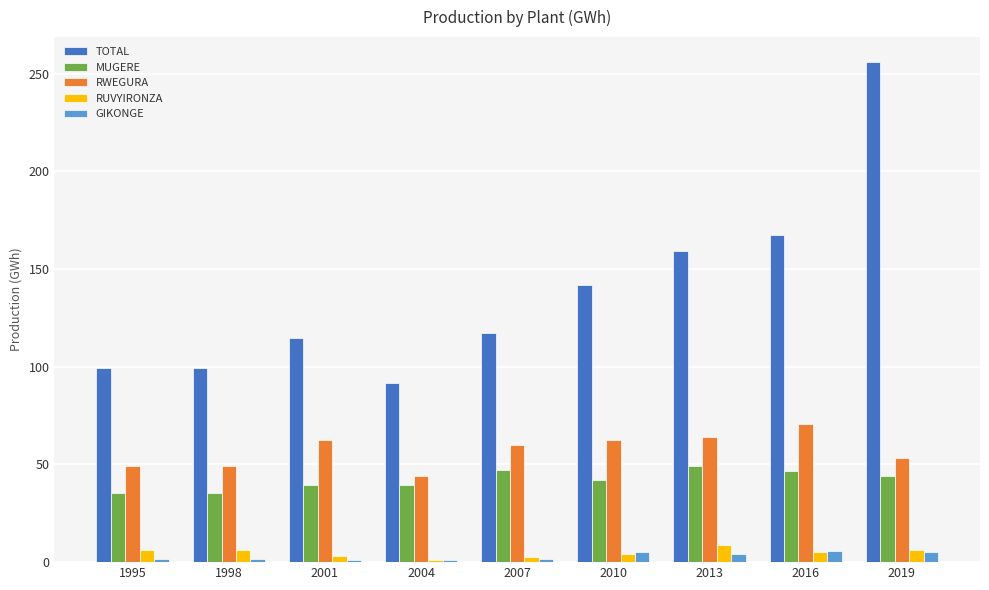

At which label does GIKONGE first exceed 1?

1995